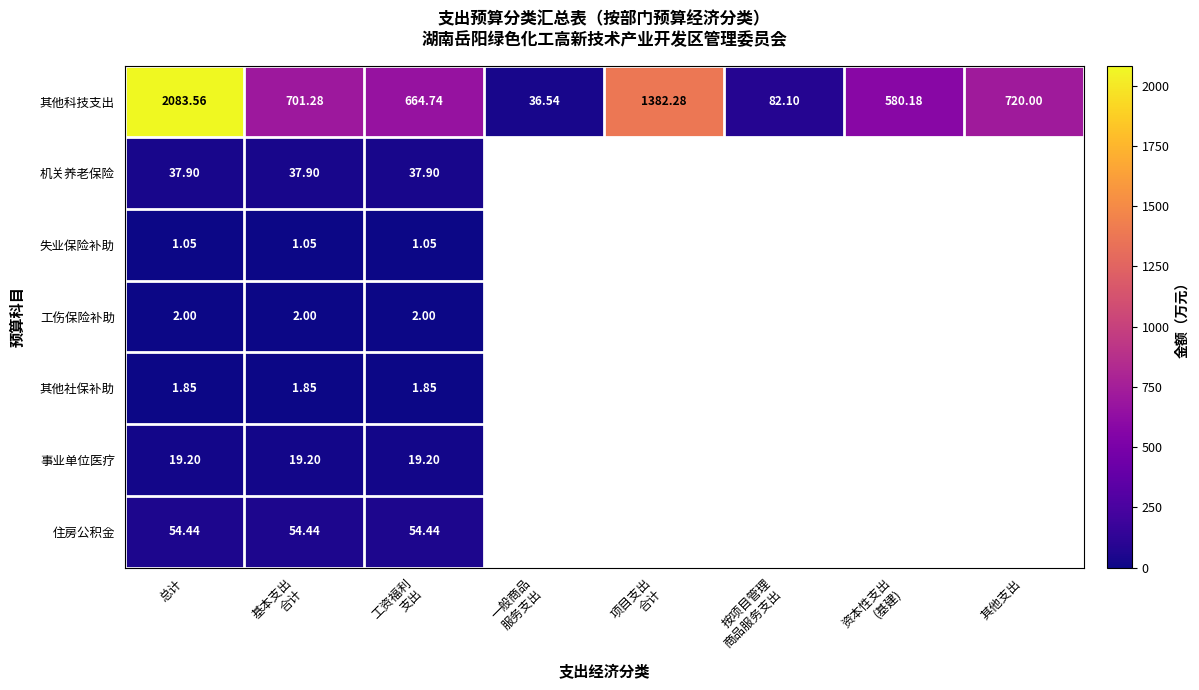

At which label does 其他科技支出 first exceed 701?

总计